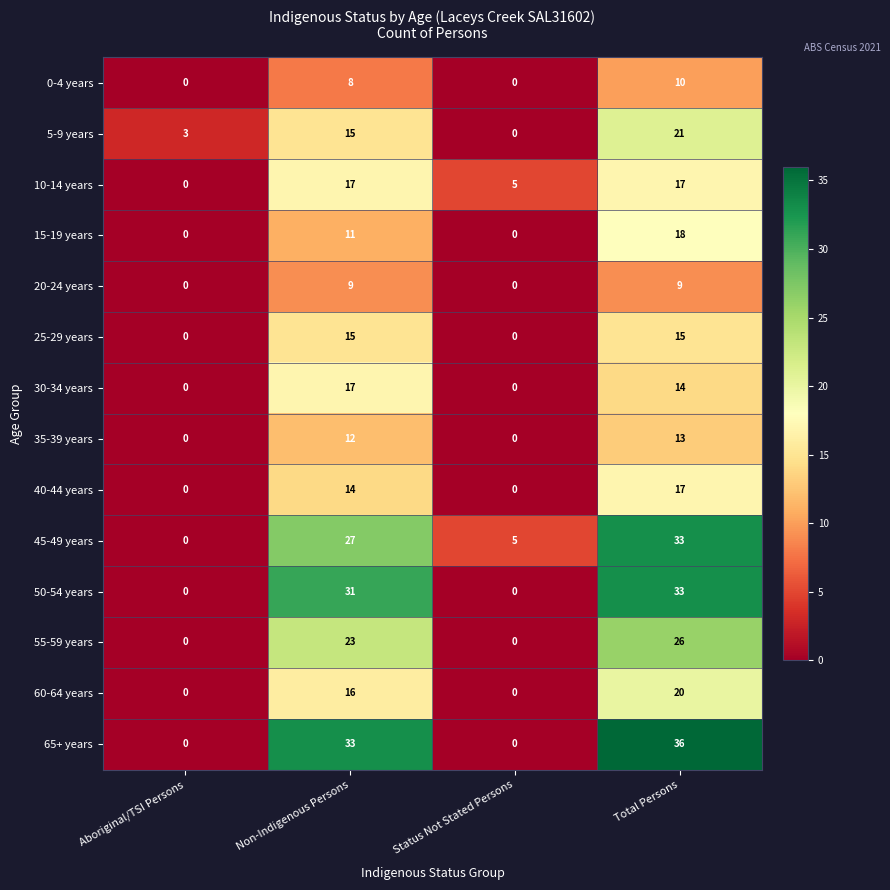

Where does the 30-34 years series first go above 14?

Non-Indigenous Persons